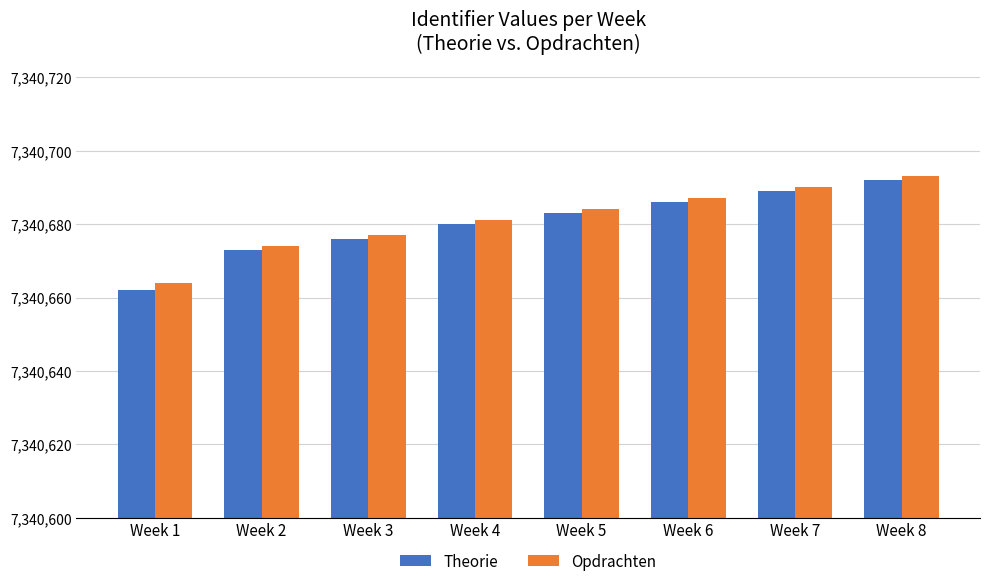

The value of Theorie at Week 4 is 7340680. True or false?

True